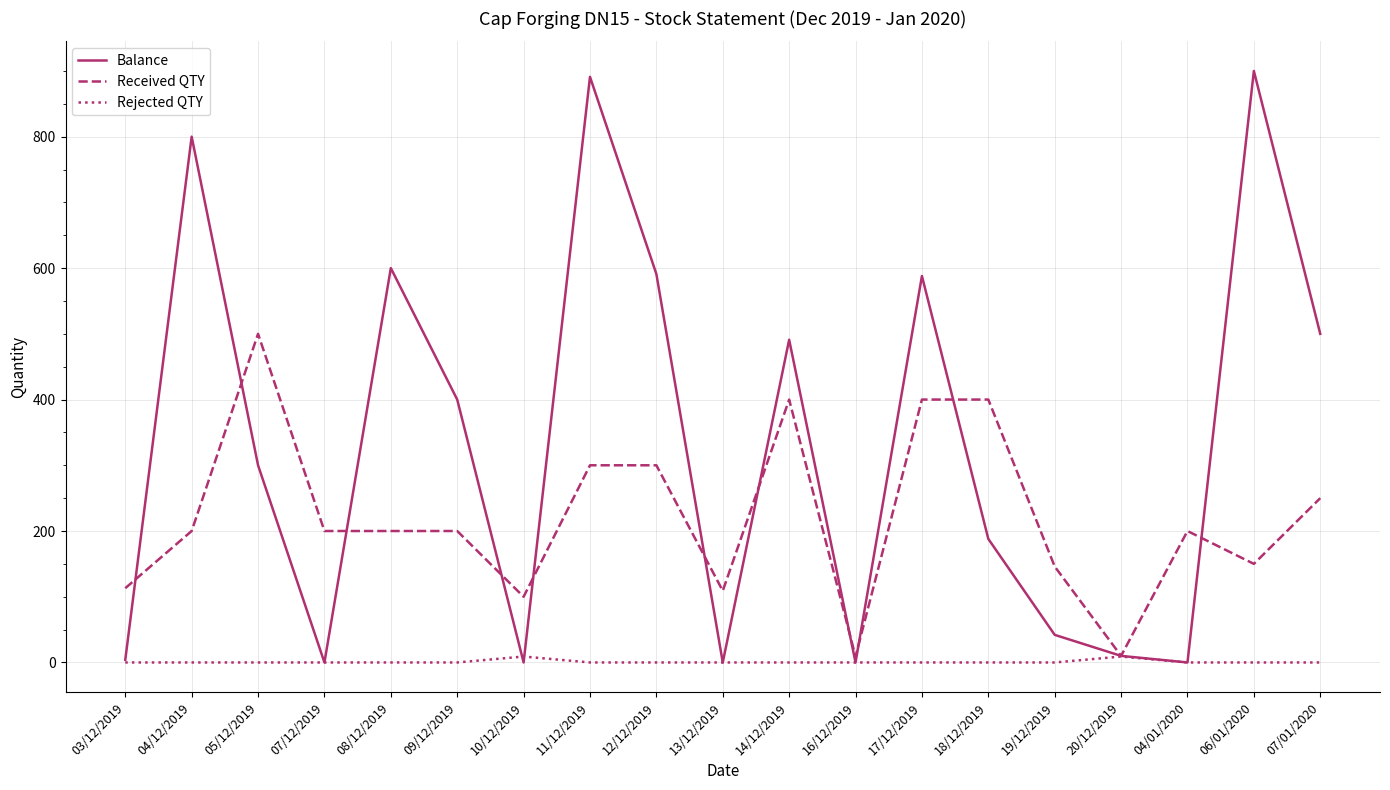

What is the greatest value displayed?

900